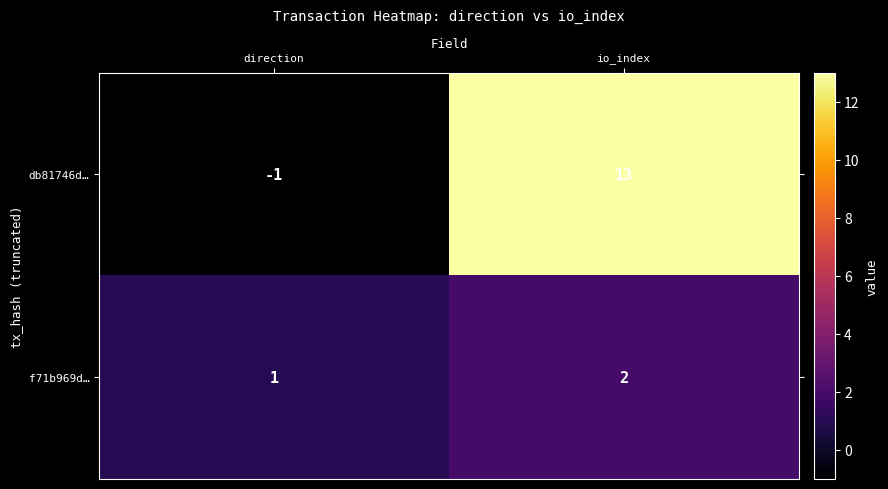

What is the difference between the db81746d… values at io_index and direction?

14